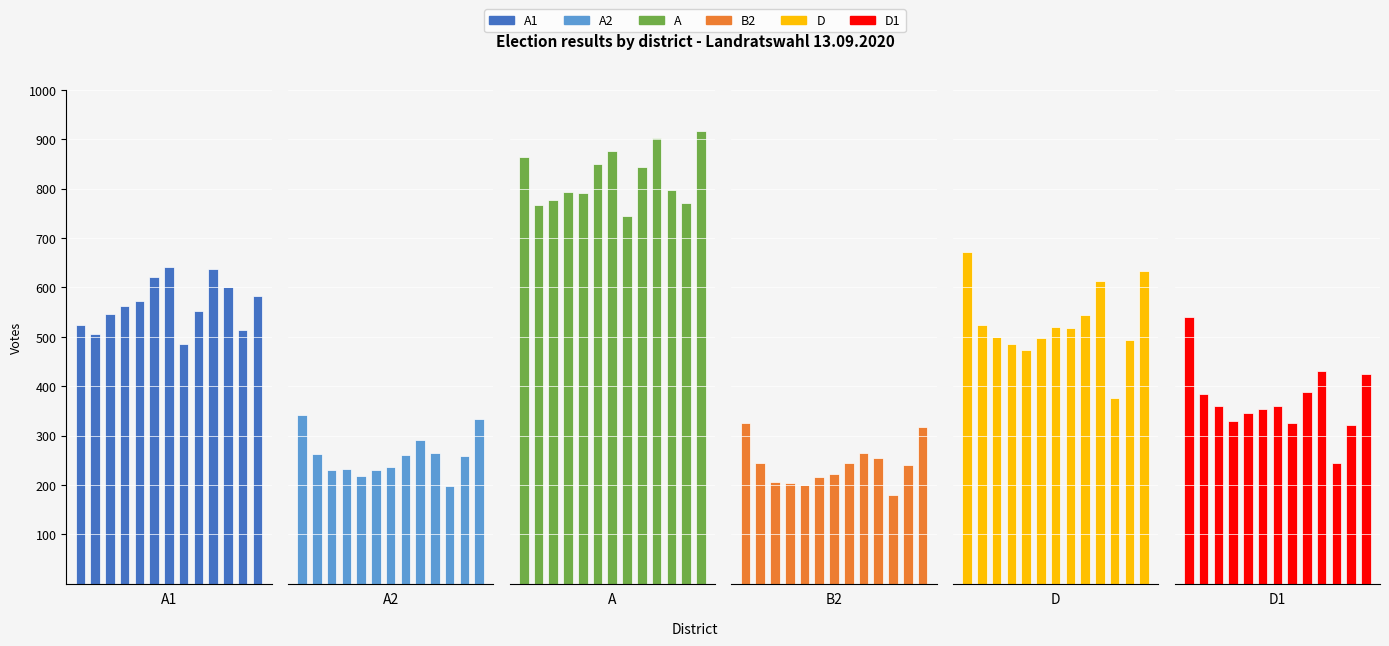

Which series has the largest range (max minus min)?

D1